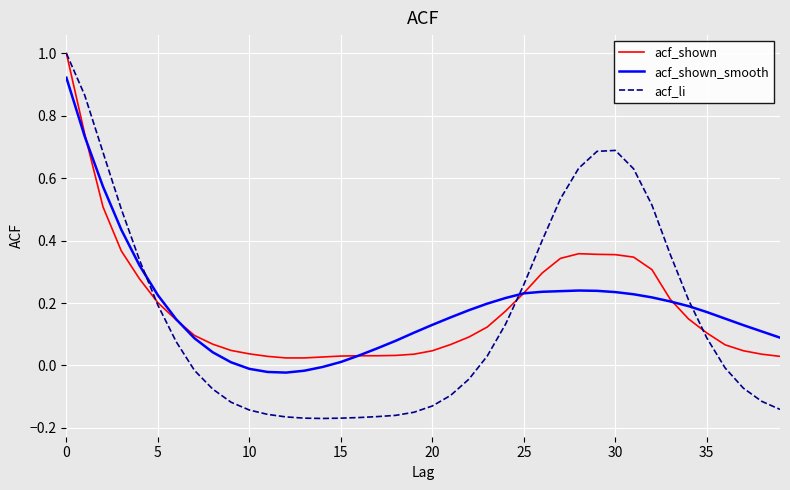

What is the greatest value displayed?

1.0